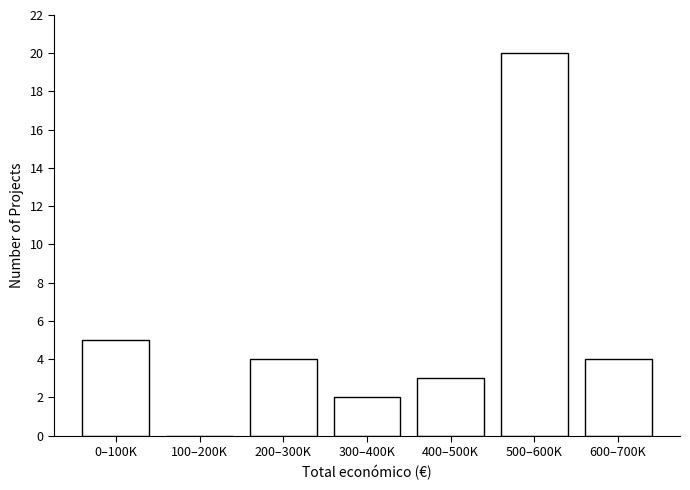

Reading left to right, transcribe all the data shown in this chart.

0–100K=5	100–200K=0	200–300K=4	300–400K=2	400–500K=3	500–600K=20	600–700K=4